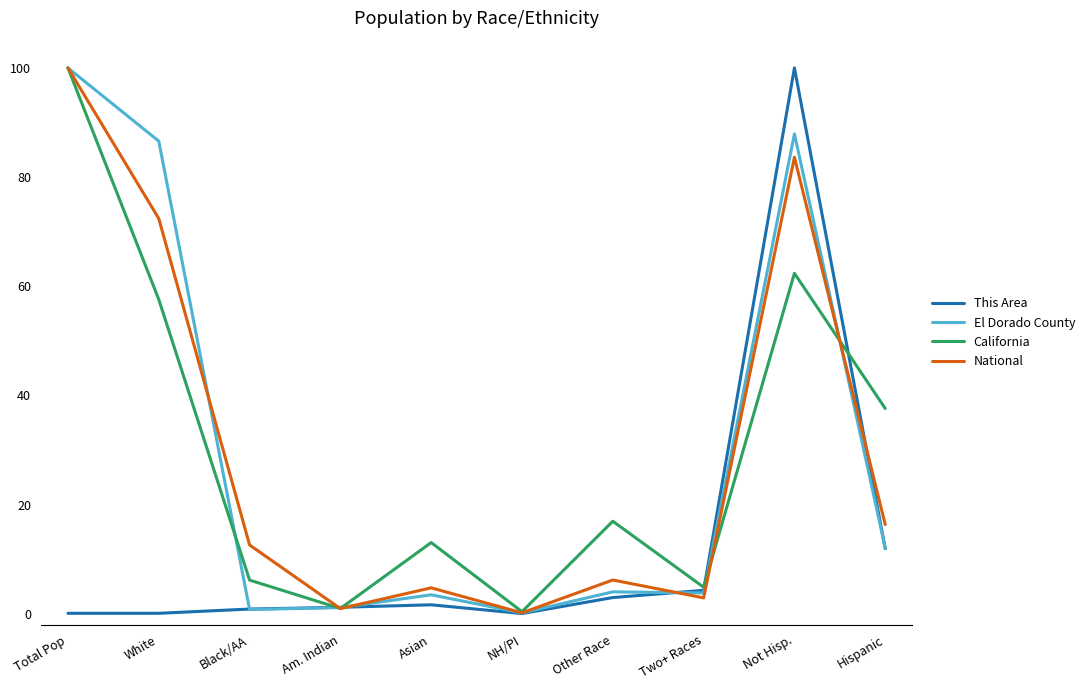

At which label does California reach its peak?

Total Pop